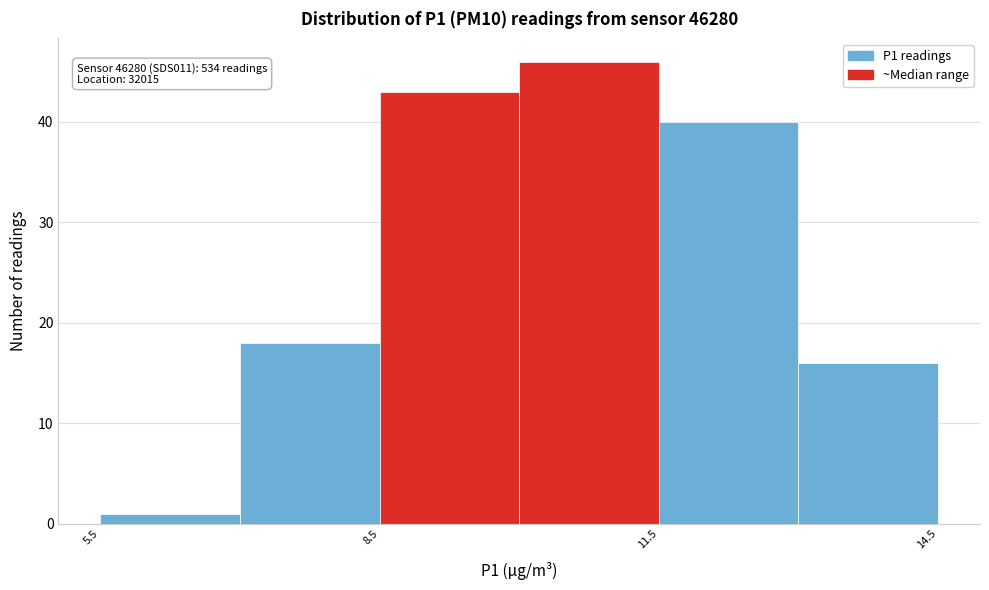

Around what value on the x-axis is the tallest bar? Give the approximate position of its centre, as read against the axis.

11.0